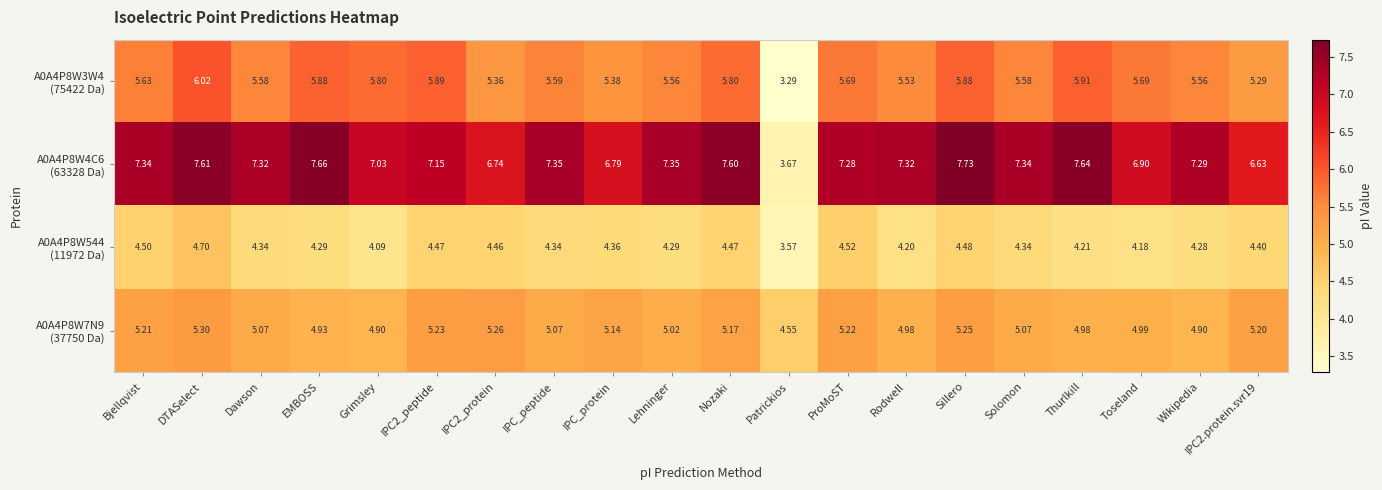

What is the difference between the highest and lowest values at Rodwell?

3.1